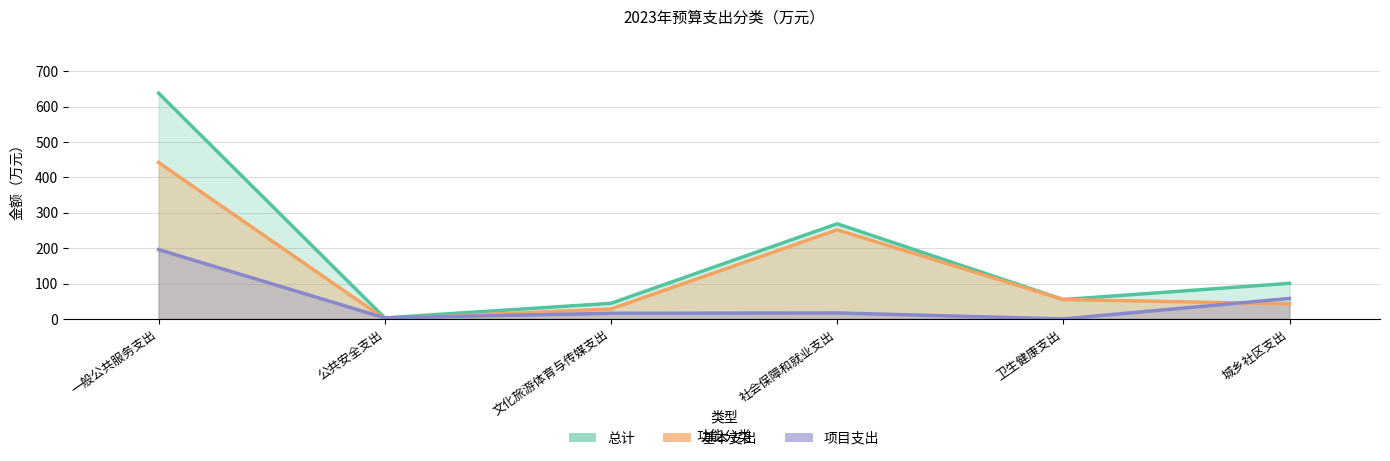

Which series has the largest total across all categories?

总计